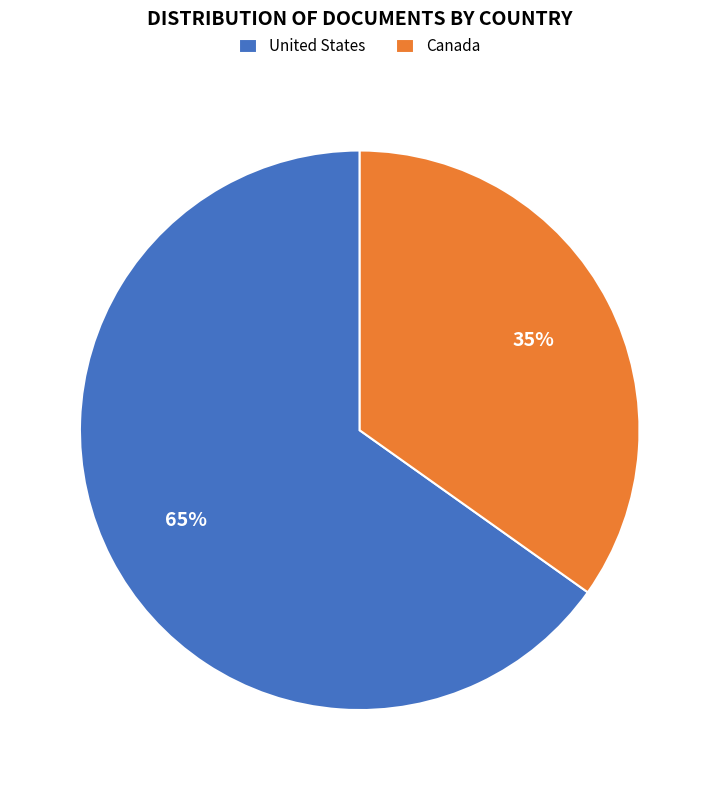

To the nearest percent, what is the difference between the Canada and United States slice percentages?

30%